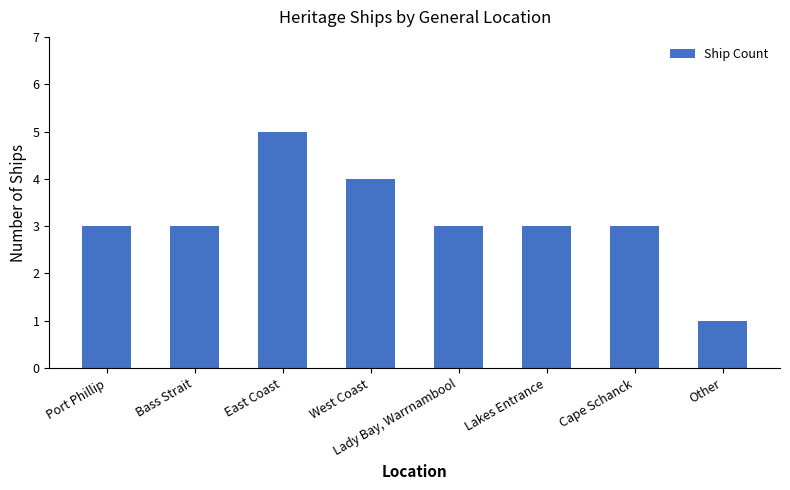

How many bars are there in total?

8